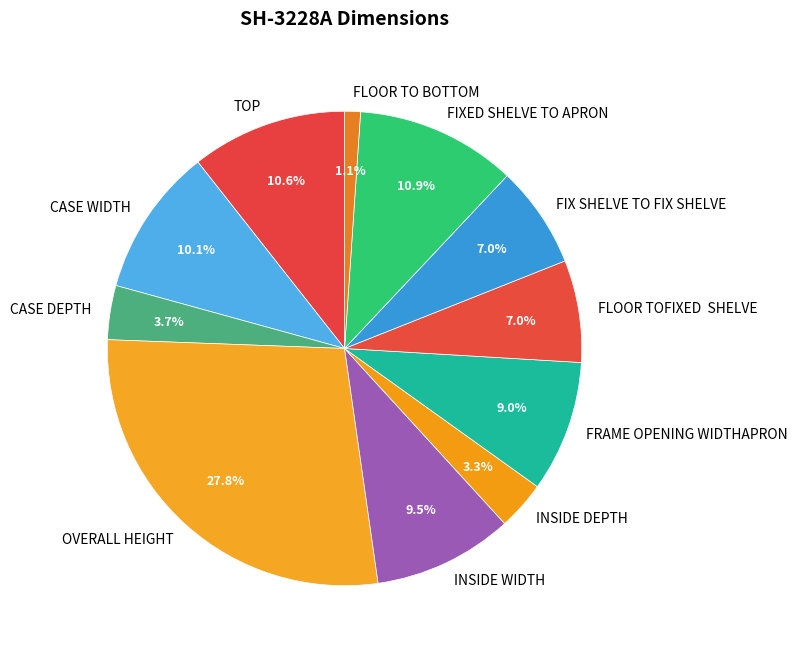

Which slice is the smallest?

FLOOR TO BOTTOM